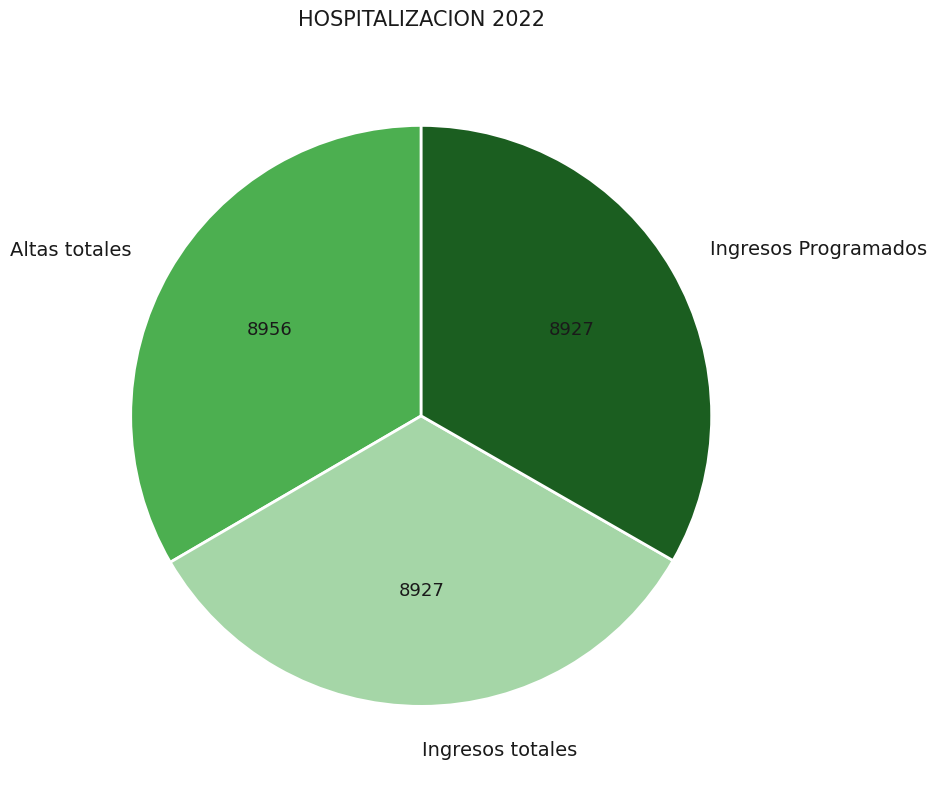

The Ingresos Programados slice represents 33% of the pie. True or false?

True